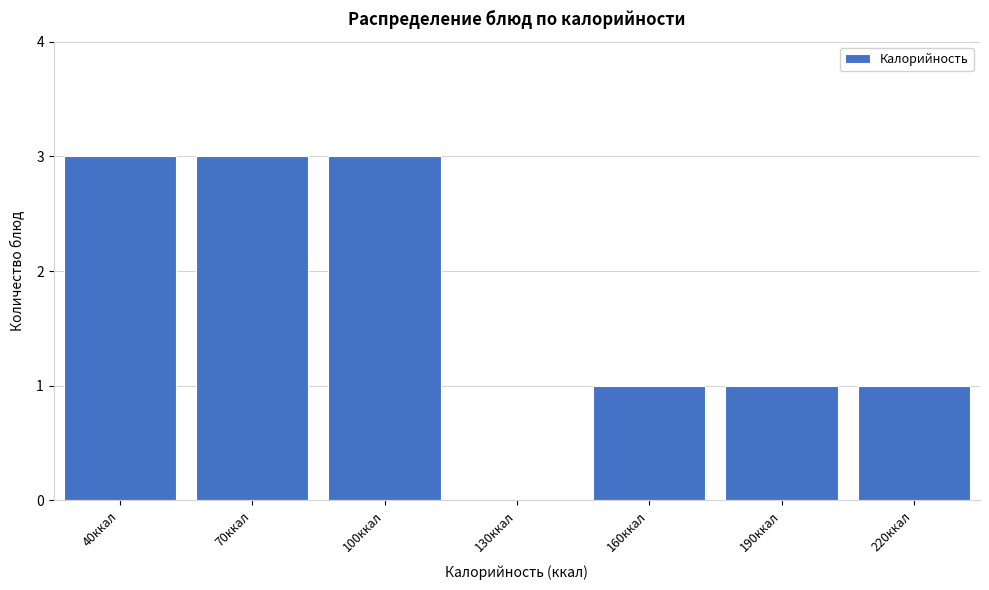

Reading right to left, list all the values displayed in this chart.

220ккал=1	190ккал=1	160ккал=1	130ккал=0	100ккал=3	70ккал=3	40ккал=3